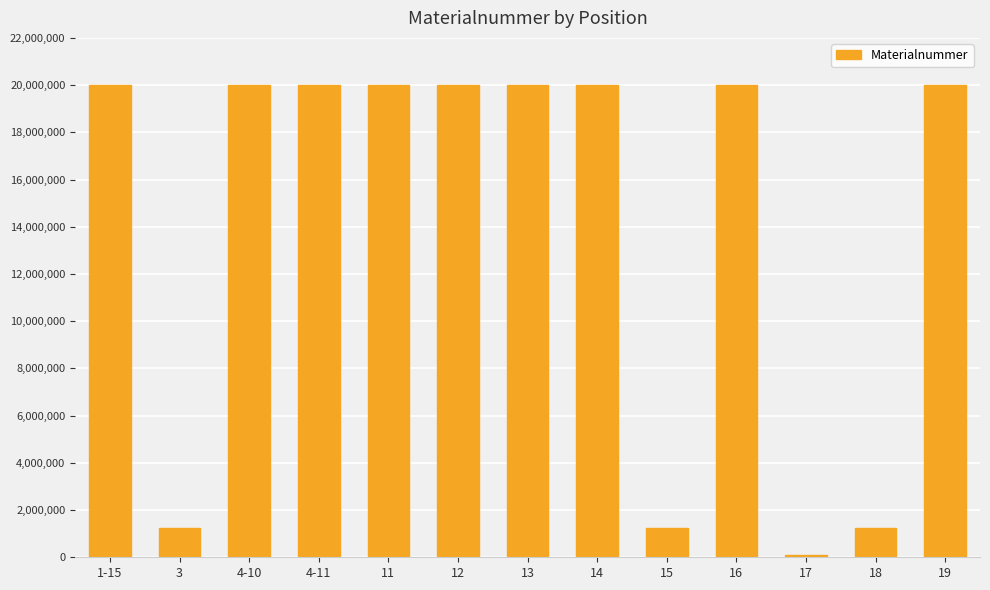

Is it true that the value at 13 is 11371077?

False